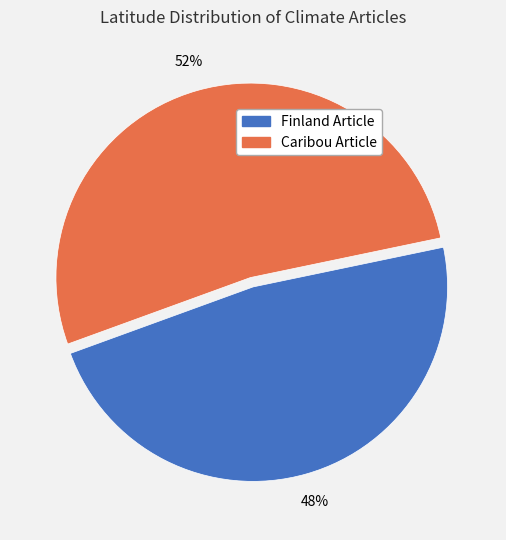

Is the sum of Caribou Article and Finland Article greater than half?

Yes